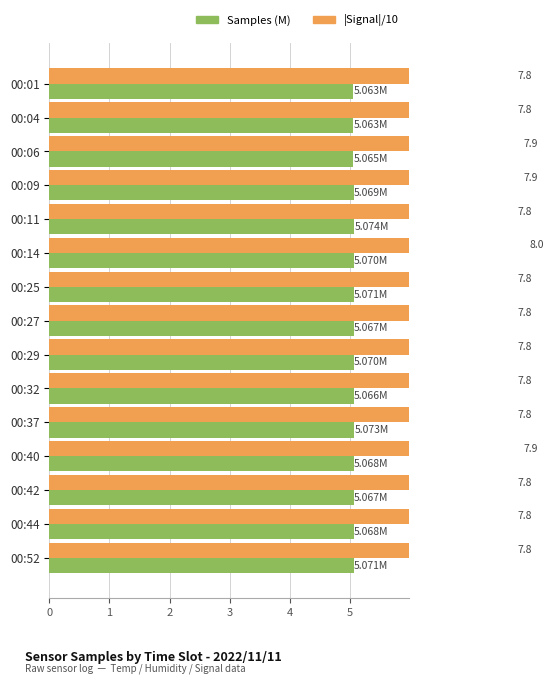

How many categories are shown in the chart?

15